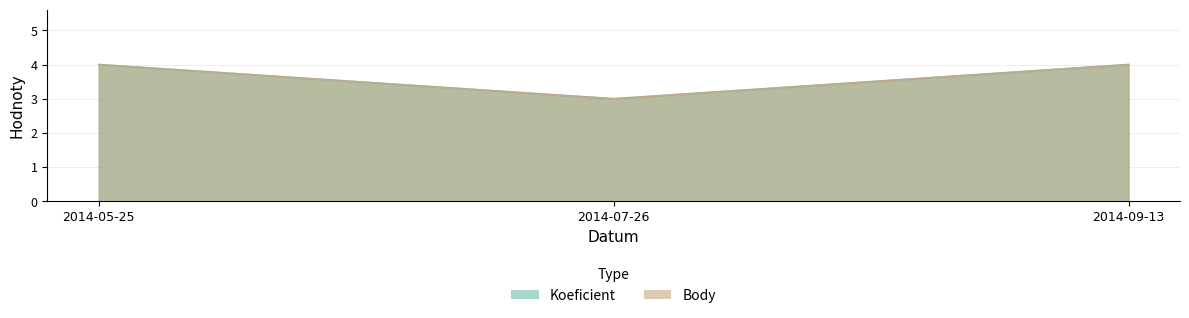

What position from the left is 2014-07-26?

2